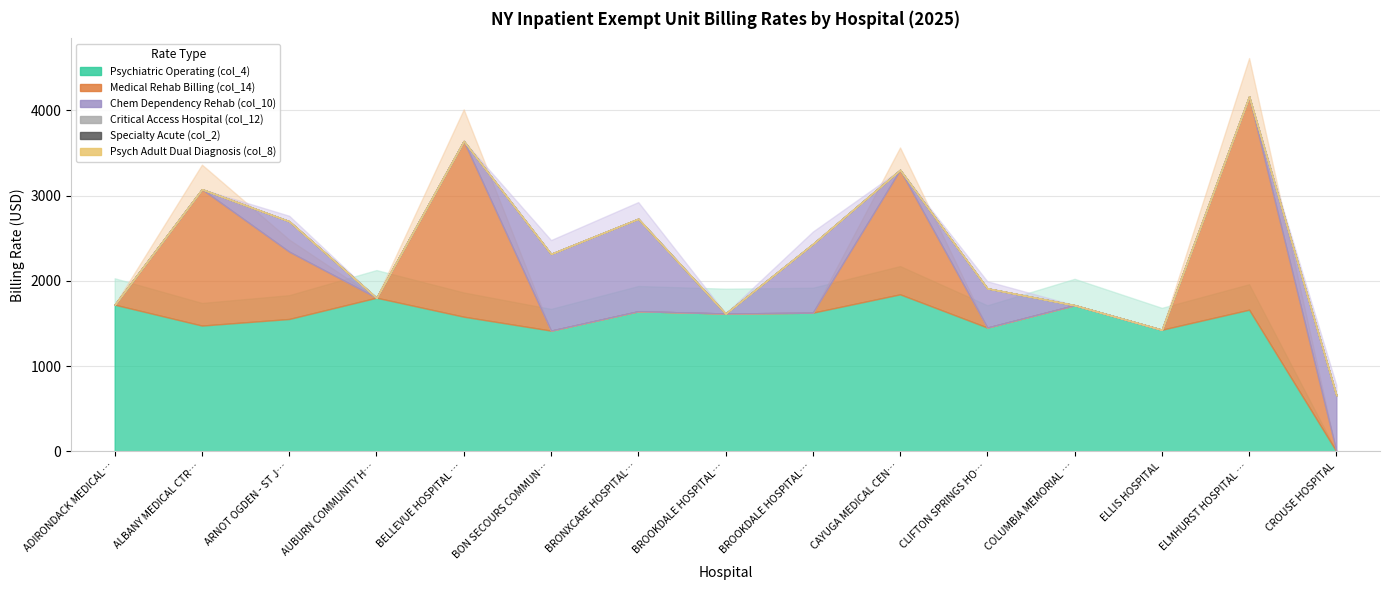

The Psychiatric Operating (col_4) series shows 1643.7 at BRONXCARE HOSPITAL CTR. True or false?

True